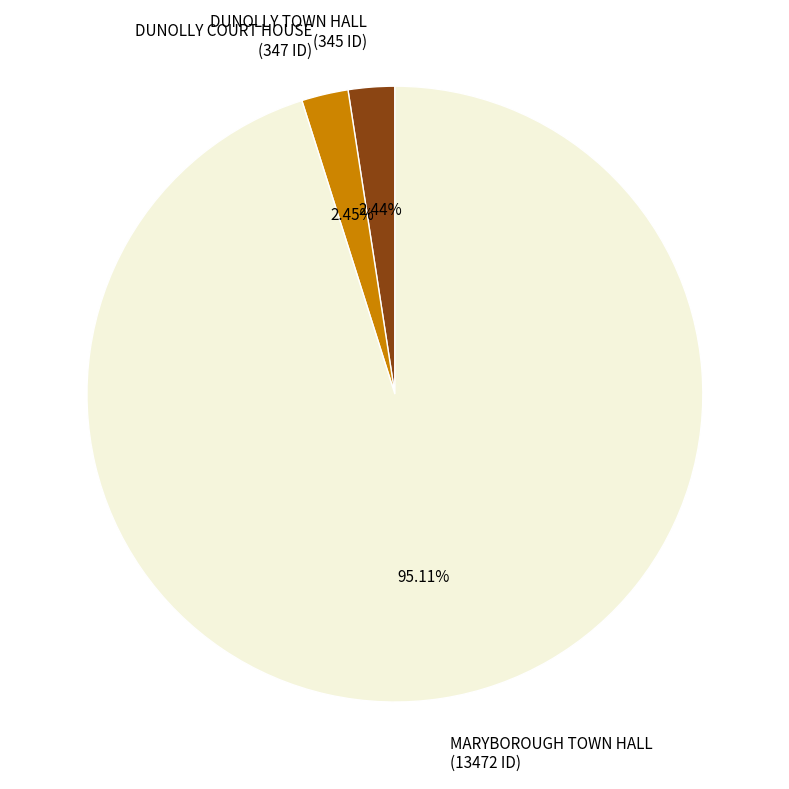

How many segments does this pie chart have?

3